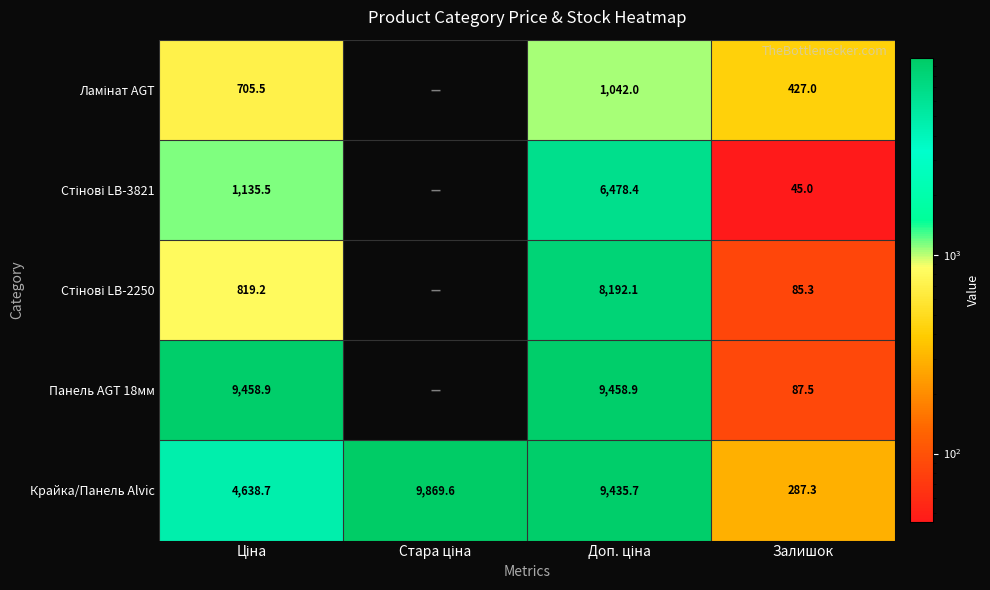

What is the average value of the Крайка/Панель Alvic series?

6057.8